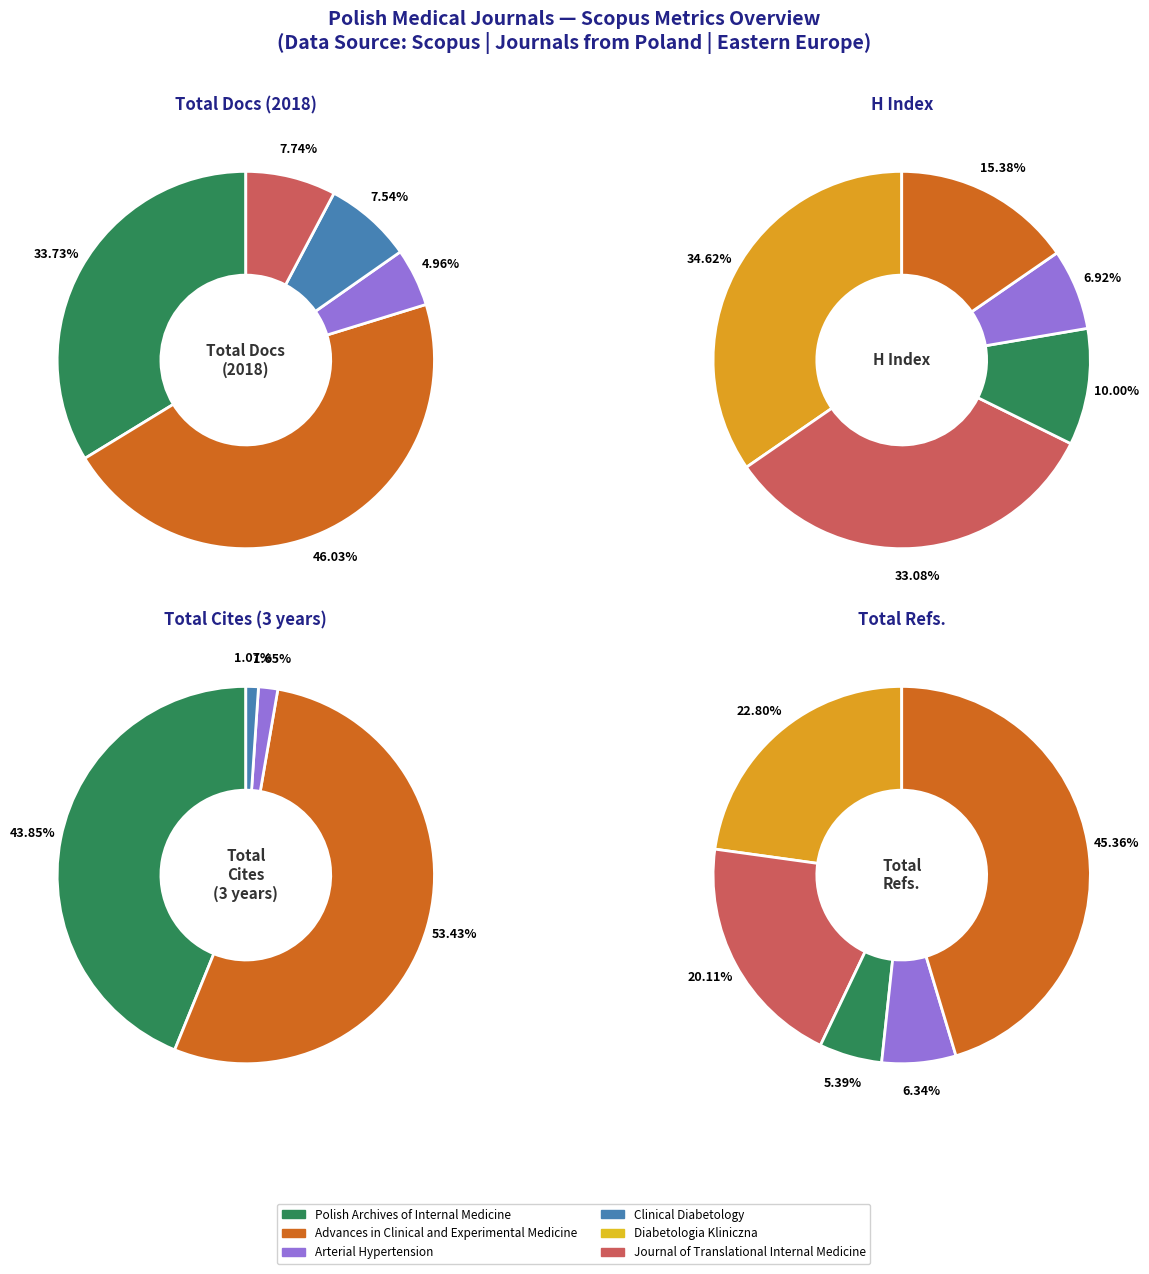

True or false: Clinical Diabetology accounts for 18% of the total.

False